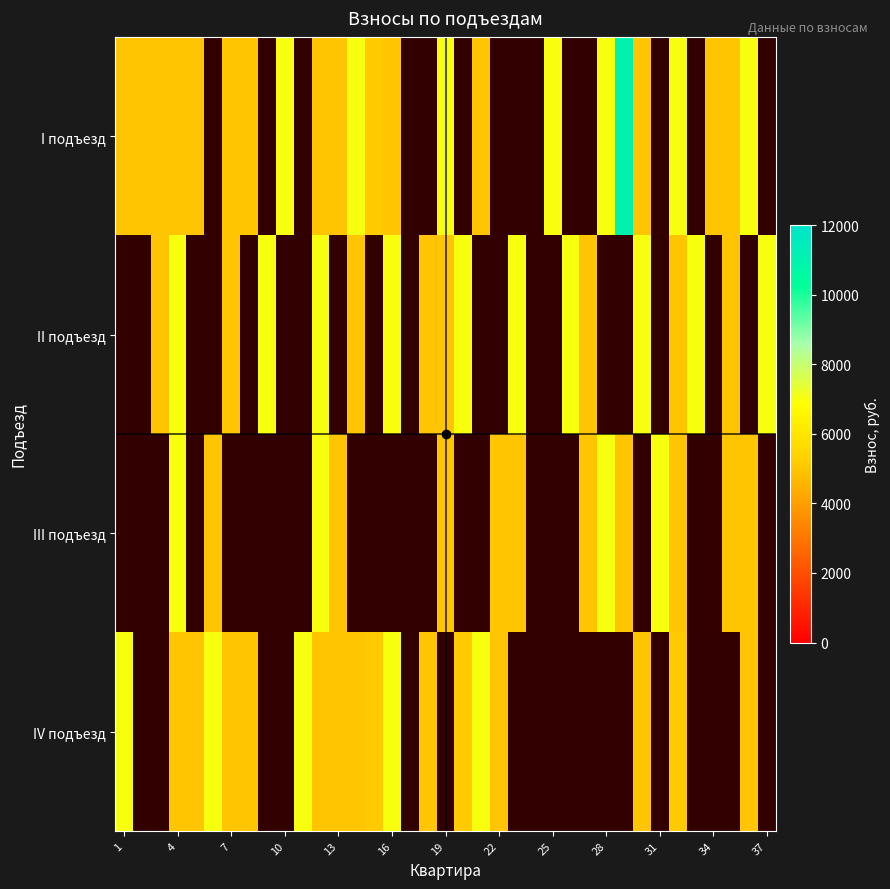

What is the highest value of the I подъезд series?

11000.0